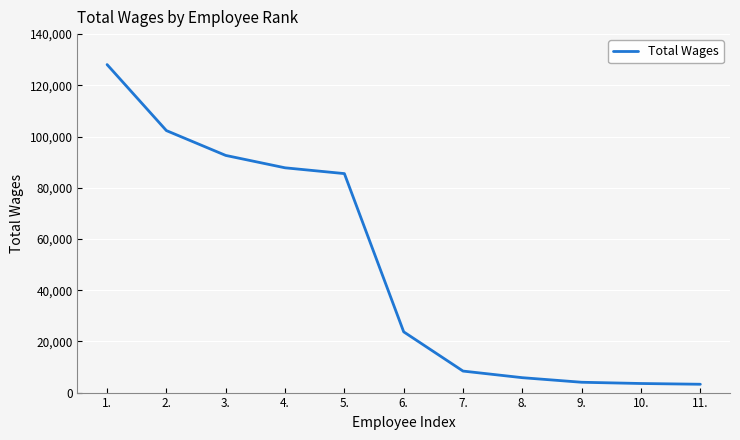

What is the difference between the values at 2. and 8.?

96502